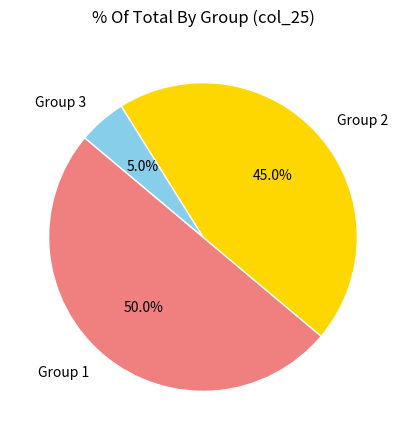

Rank the categories by value from lowest to highest.

Group 3, Group 2, Group 1